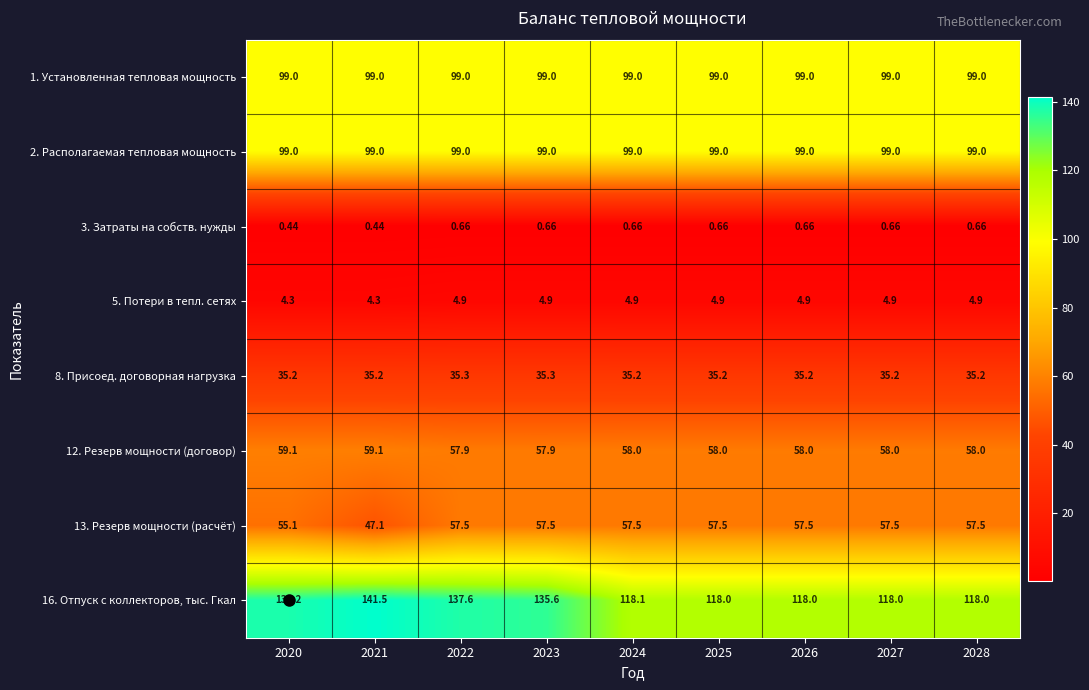

Count the number of data series in this chart.

8